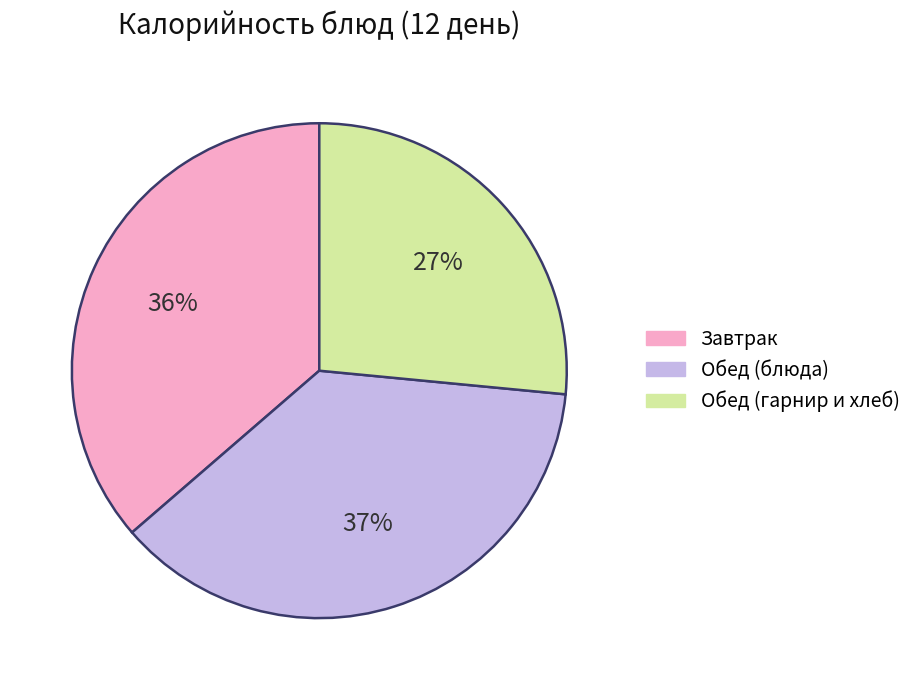

Does any single category account for the majority?

No